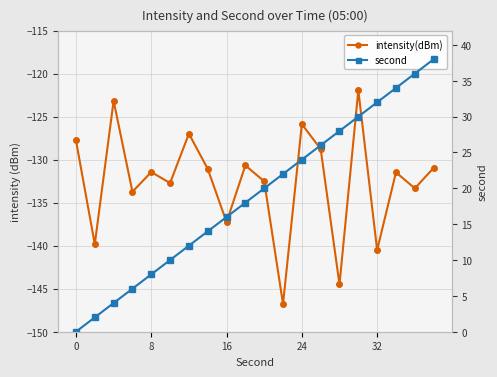

Does the chart have visible grid lines?

Yes